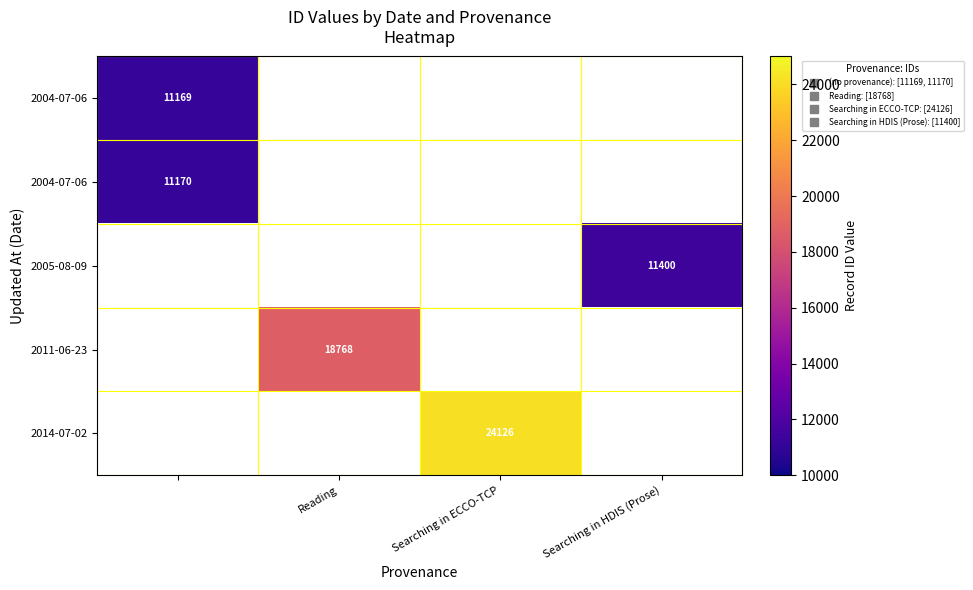

At how many categories does at least one series exceed 16727?

2